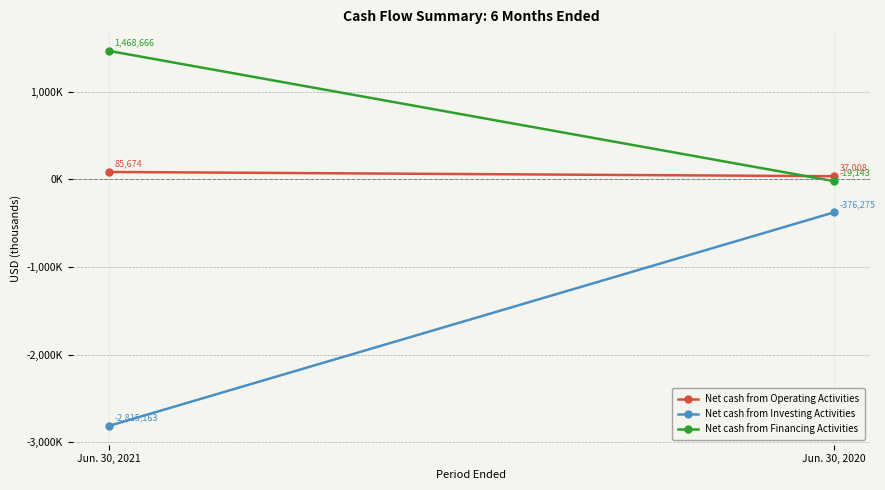

Reading right to left, extract all data points from this chart.

Net cash from Operating Activities: 37008	85674
Net cash from Investing Activities: -376275	-2815163
Net cash from Financing Activities: -19143	1468666